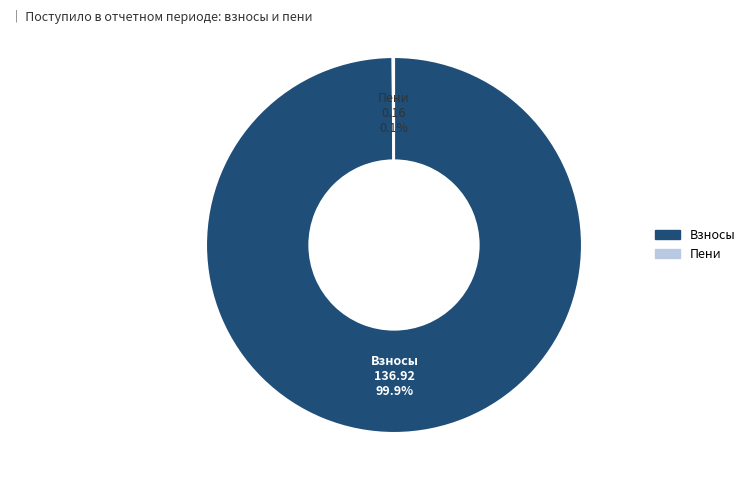

Is there a majority slice in this chart?

Yes